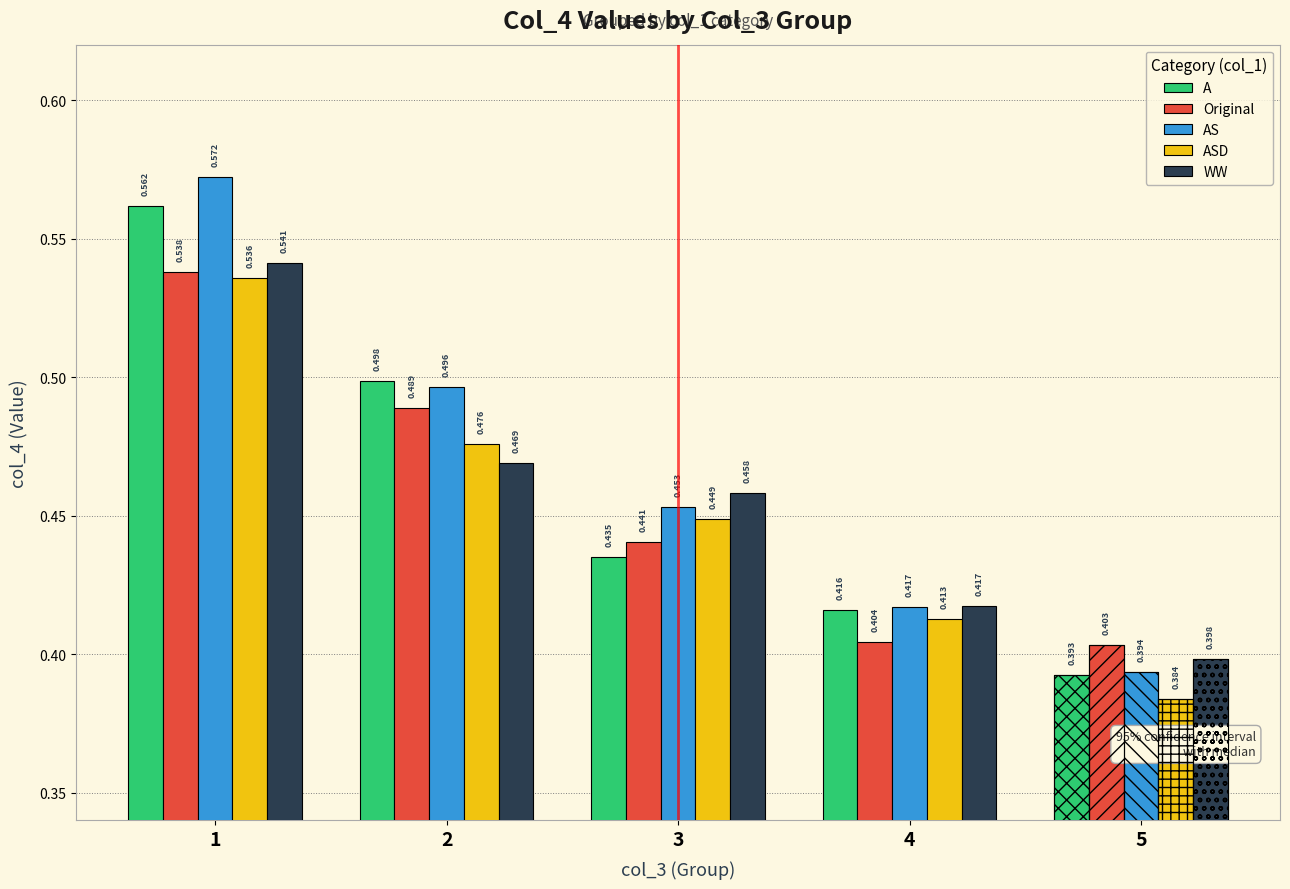

How many categories are shown in the chart?

5